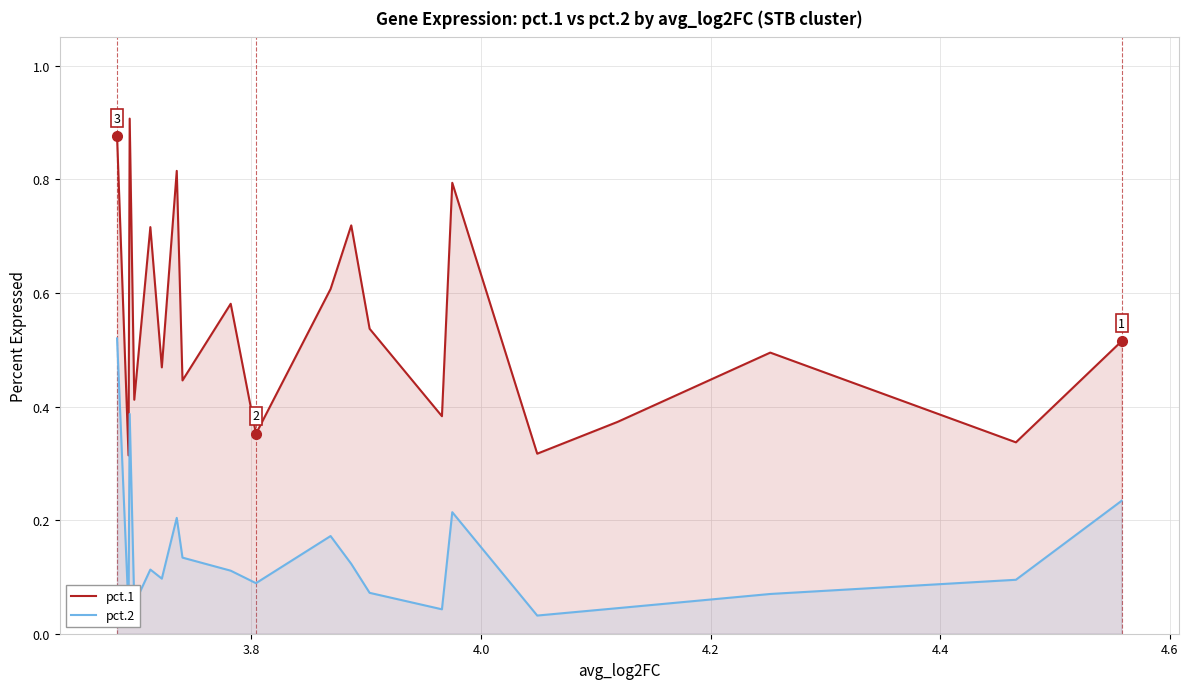

Which series has the largest total across all categories?

pct.1